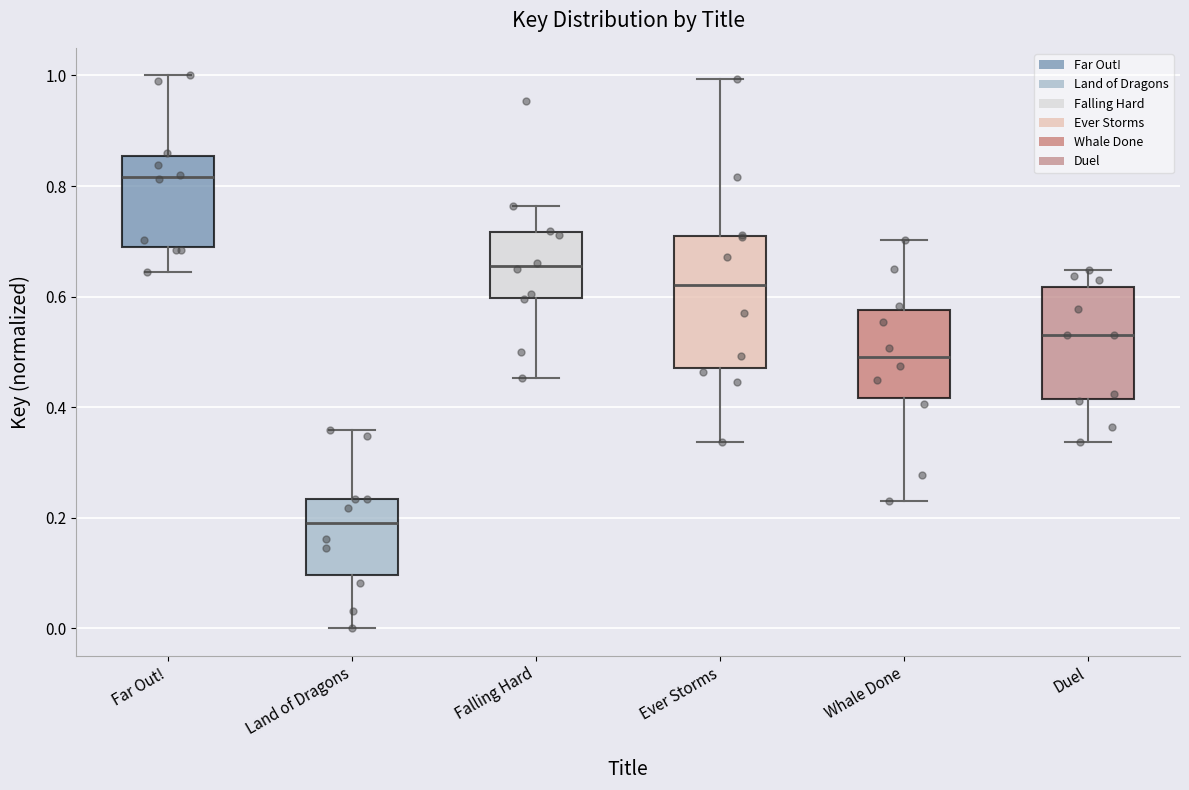

Which box's median line is the lowest?

Land of Dragons